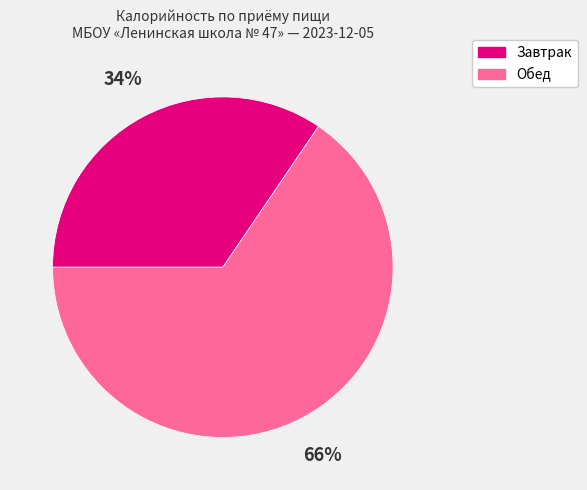

To the nearest percent, what is the average slice percentage?

50%